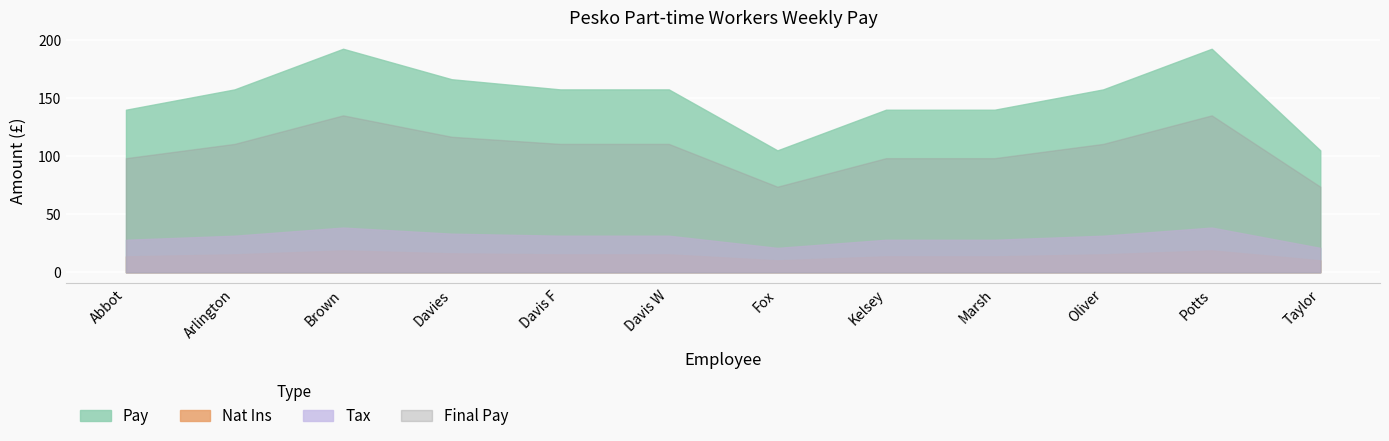

Count the number of data series in this chart.

4